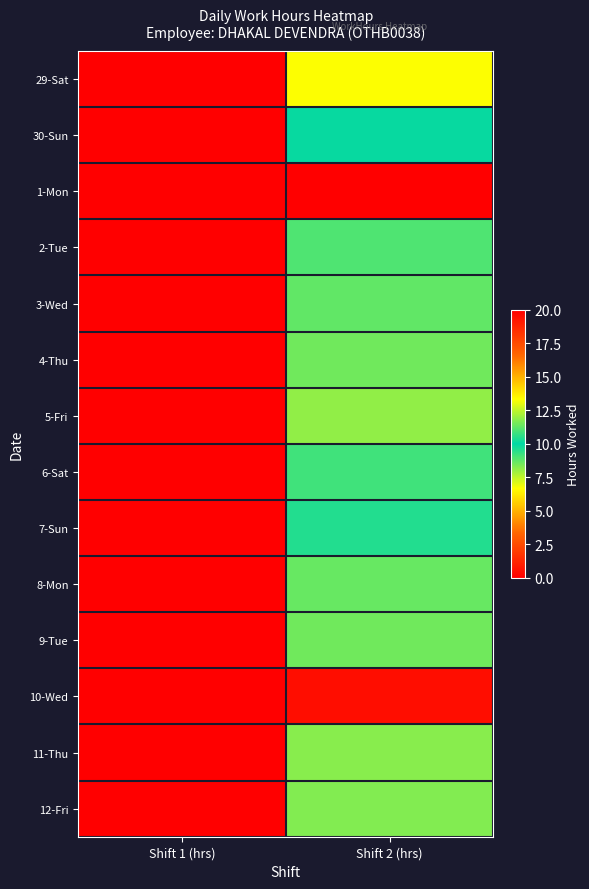

Reading right to left, what are all the values shown in this chart?

29-Sat: Shift 2 (hrs)=13.3	Shift 1 (hrs)=0.0
30-Sun: Shift 2 (hrs)=10.1	Shift 1 (hrs)=0.0
1-Mon: Shift 2 (hrs)=0.0	Shift 1 (hrs)=0.0
2-Tue: Shift 2 (hrs)=11.0	Shift 1 (hrs)=0.0
3-Wed: Shift 2 (hrs)=11.3	Shift 1 (hrs)=0.0
4-Thu: Shift 2 (hrs)=11.5	Shift 1 (hrs)=0.0
5-Fri: Shift 2 (hrs)=11.9	Shift 1 (hrs)=0.0
6-Sat: Shift 2 (hrs)=10.8	Shift 1 (hrs)=0.0
7-Sun: Shift 2 (hrs)=10.5	Shift 1 (hrs)=0.0
8-Mon: Shift 2 (hrs)=11.4	Shift 1 (hrs)=0.0
9-Tue: Shift 2 (hrs)=11.5	Shift 1 (hrs)=0.0
10-Wed: Shift 2 (hrs)=19.5	Shift 1 (hrs)=0.0
11-Thu: Shift 2 (hrs)=11.8	Shift 1 (hrs)=0.0
12-Fri: Shift 2 (hrs)=11.7	Shift 1 (hrs)=0.0